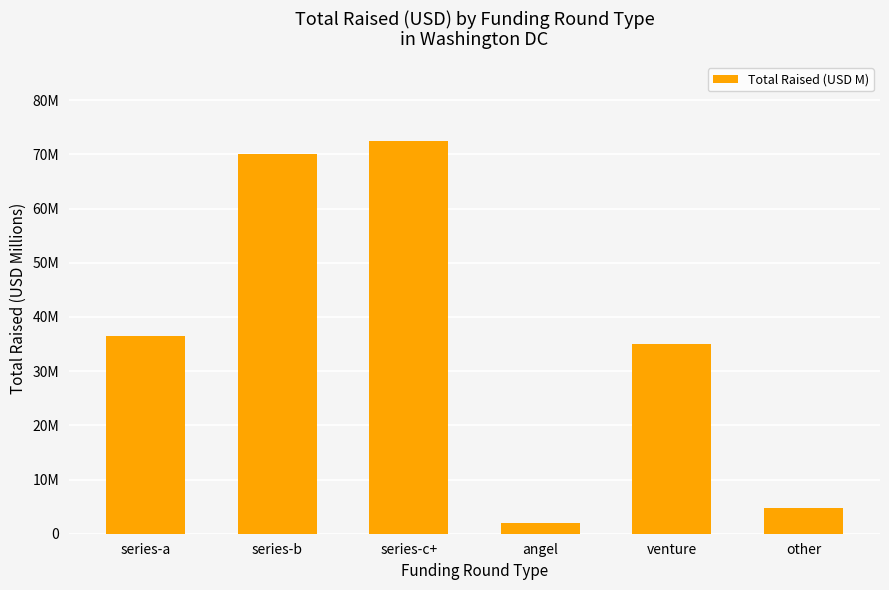

What is the sum of the values at other and series-a?

41.3